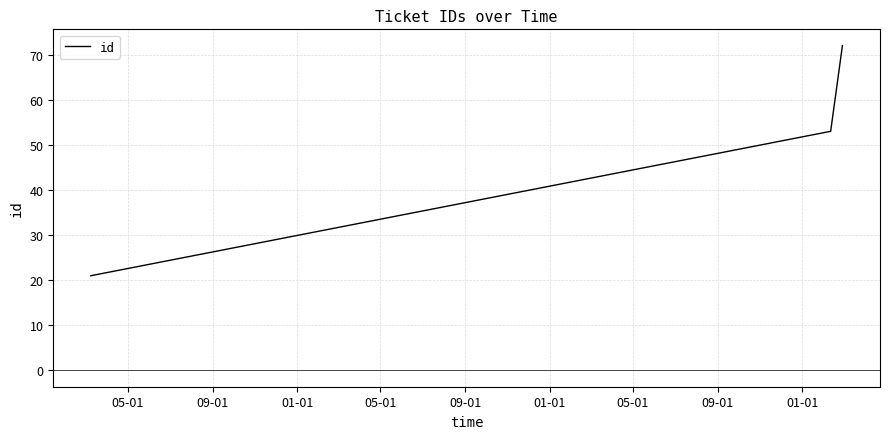

What is the sum of all values?

146